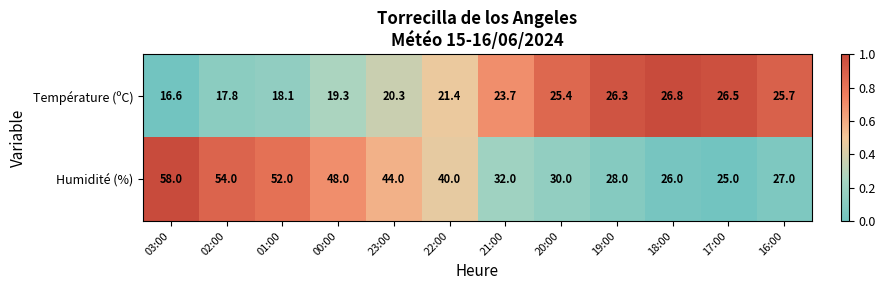

The value of Humidité (%) at 16:00 is 36.8. True or false?

False